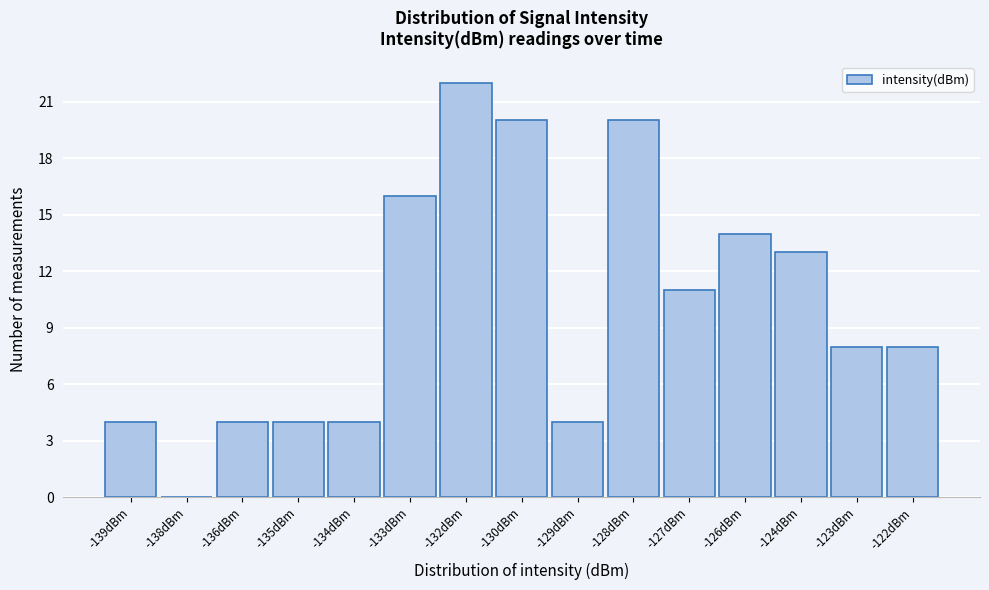

Reading left to right, extract all data points from this chart.

-139dBm=4	-138dBm=0	-136dBm=4	-135dBm=4	-134dBm=4	-133dBm=16	-132dBm=22	-130dBm=20	-129dBm=4	-128dBm=20	-127dBm=11	-126dBm=14	-124dBm=13	-123dBm=8	-122dBm=8